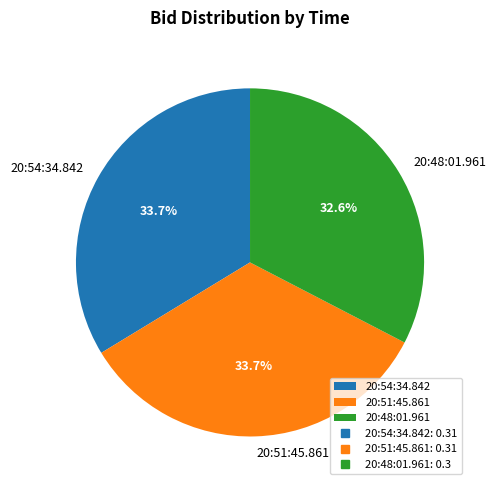

How many slices are in this pie chart?

3